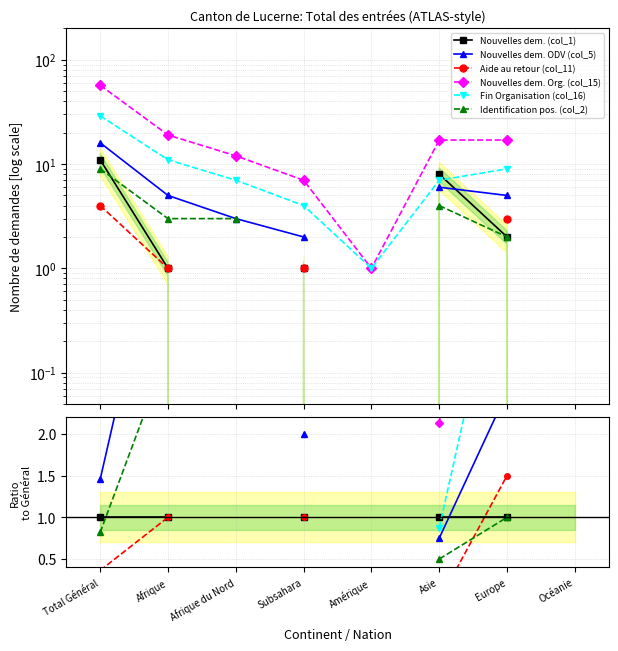

The Fin Organisation (col_16) series shows 6.8 at Subsahara. True or false?

False